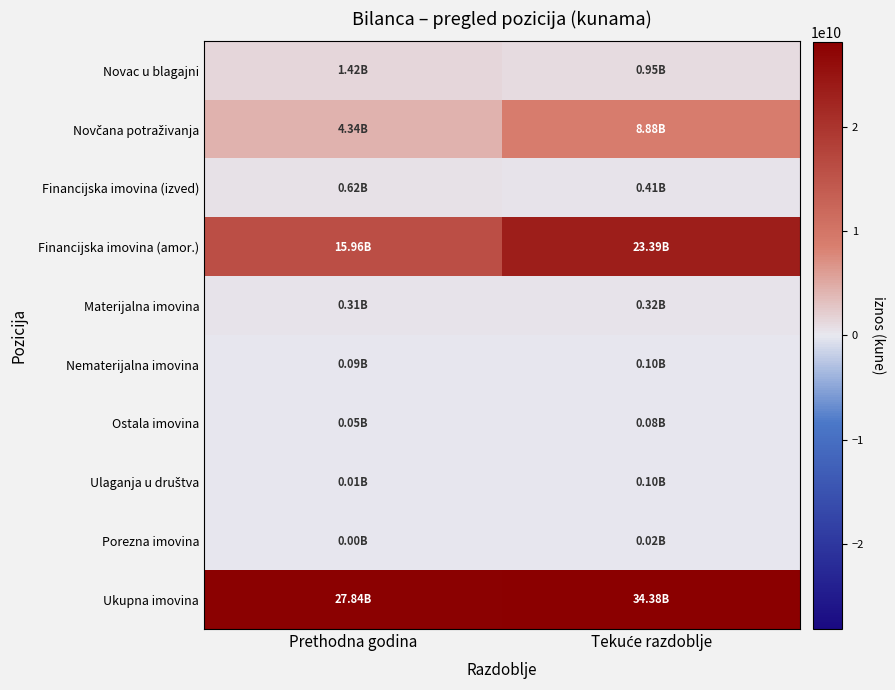

Count the number of categories in the chart.

2